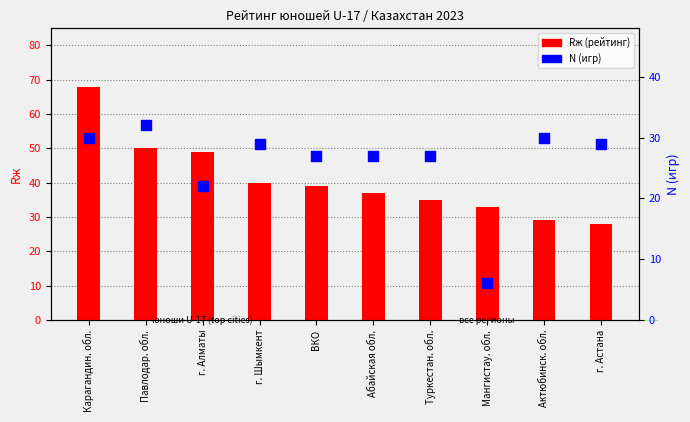

Which series has the widest spread of Y values?

Rж (рейтинг)